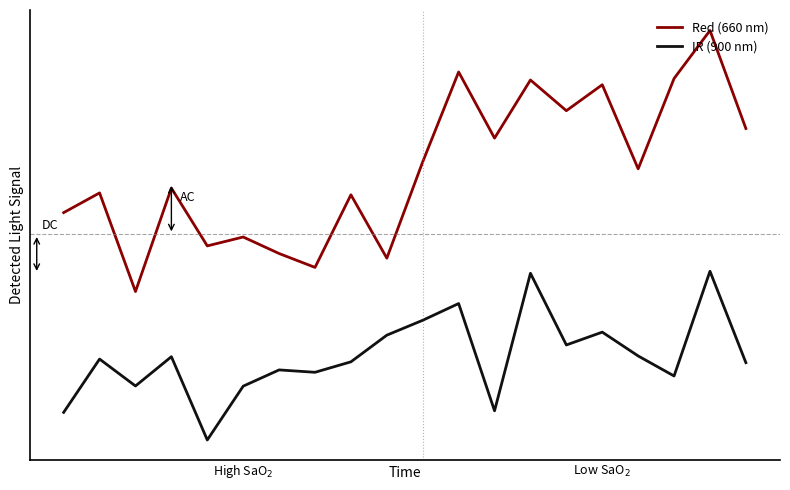

What is the highest value of the Red (660 nm) series?

3.9